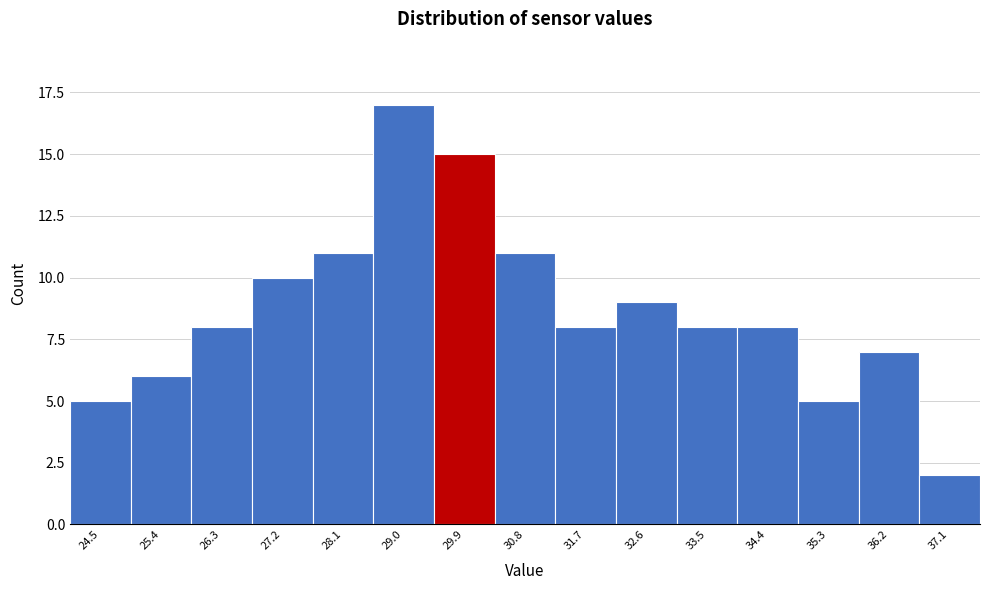

Reading right to left, extract all data points from this chart.

37.1=2	36.2=7	35.3=5	34.4=8	33.5=8	32.6=9	31.7=8	30.8=11	29.9=15	29.0=17	28.1=11	27.2=10	26.3=8	25.4=6	24.5=5